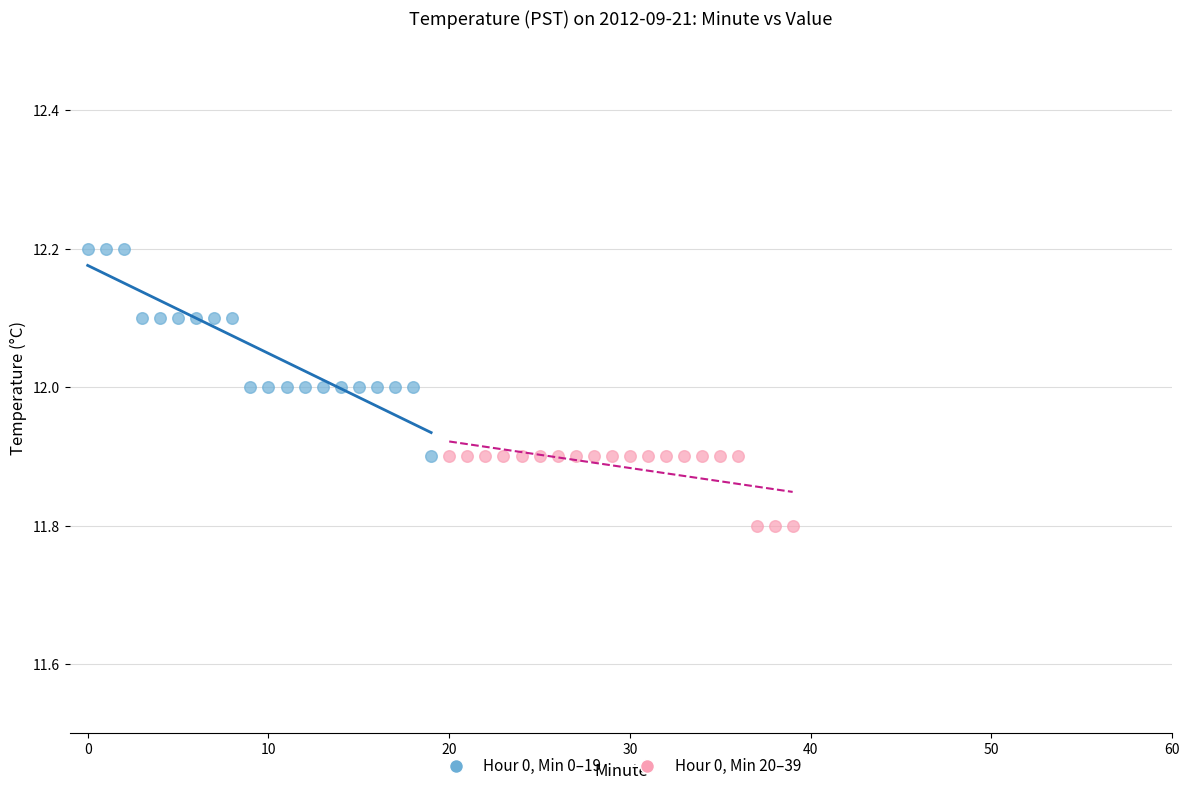

Which series contains the lowest Y value?

Hour 0, Min 20–39